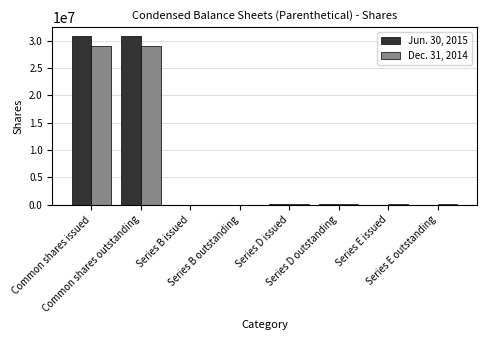

Is it true that Dec. 31, 2014 equals 29046386 at Common shares issued?

True